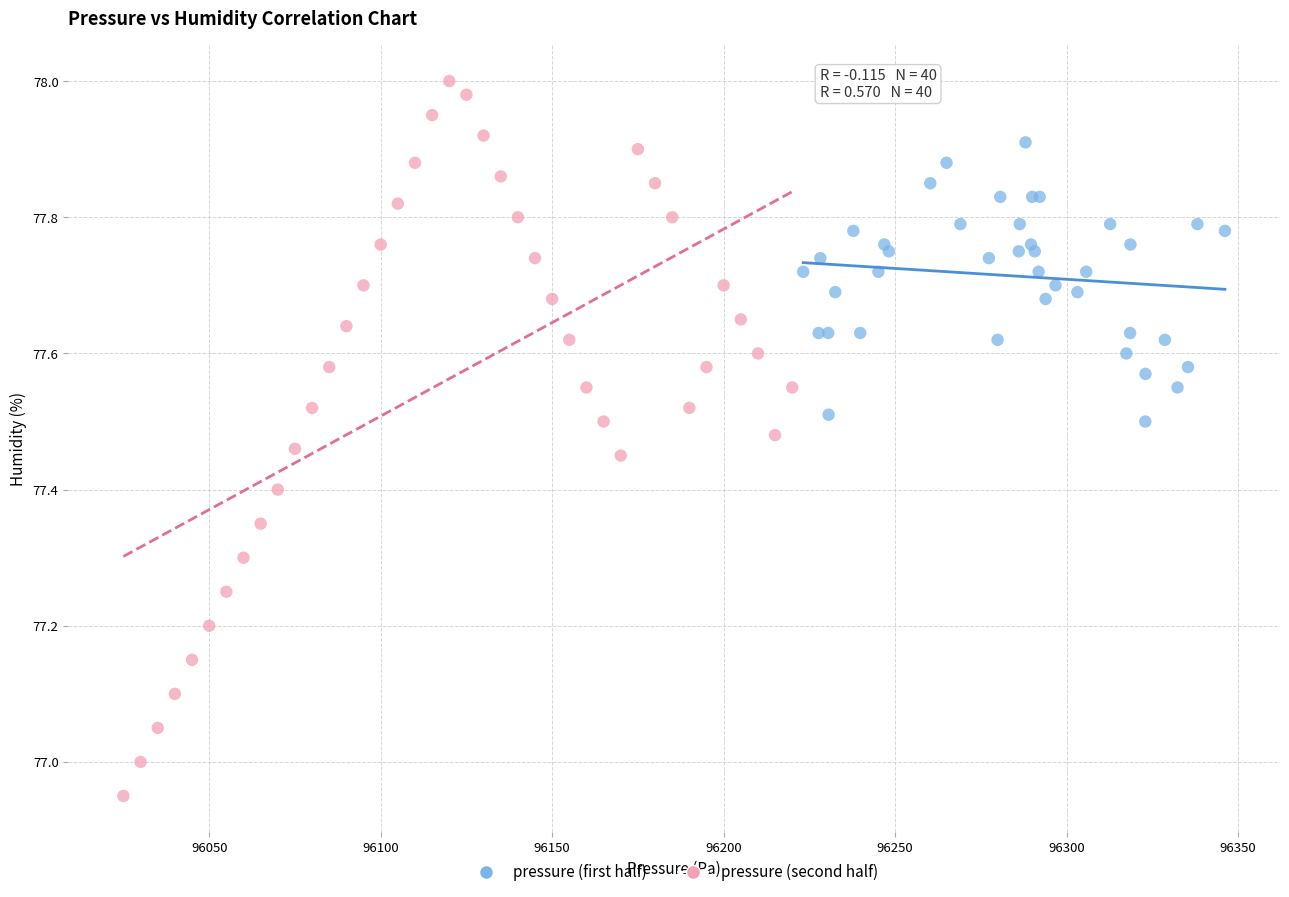

What are all the series names shown in the legend?

pressure (first half), pressure (second half)